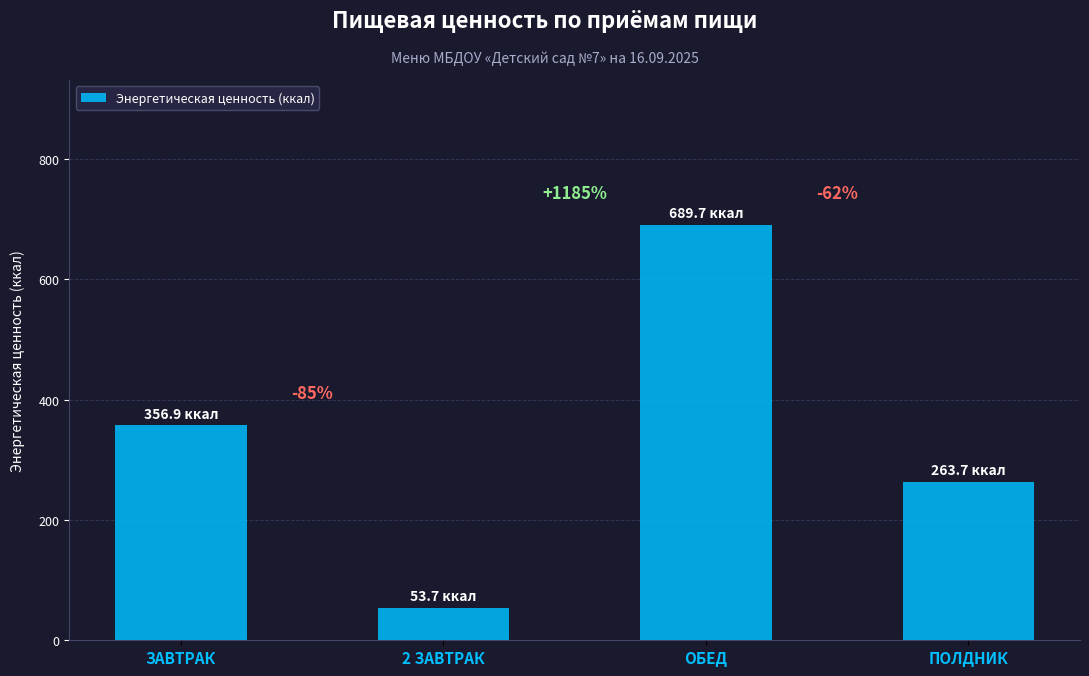

How many bars are there in total?

4